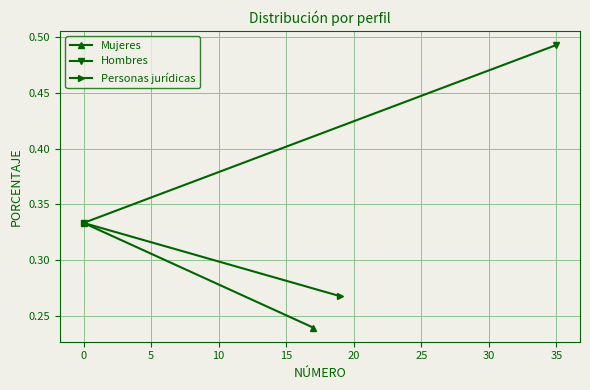

Reading right to left, list all the values displayed in this chart.

Mujeres: 0.2	0.3
Hombres: 0.5	0.3
Personas jurídicas: 0.3	0.3